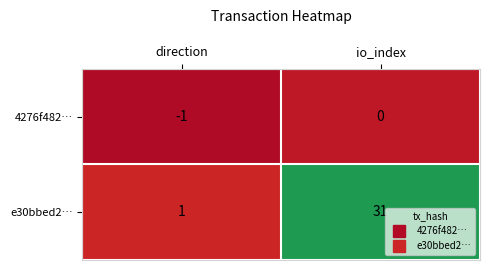

What value does the e30bbed2… series have at io_index, to the nearest 10?

30